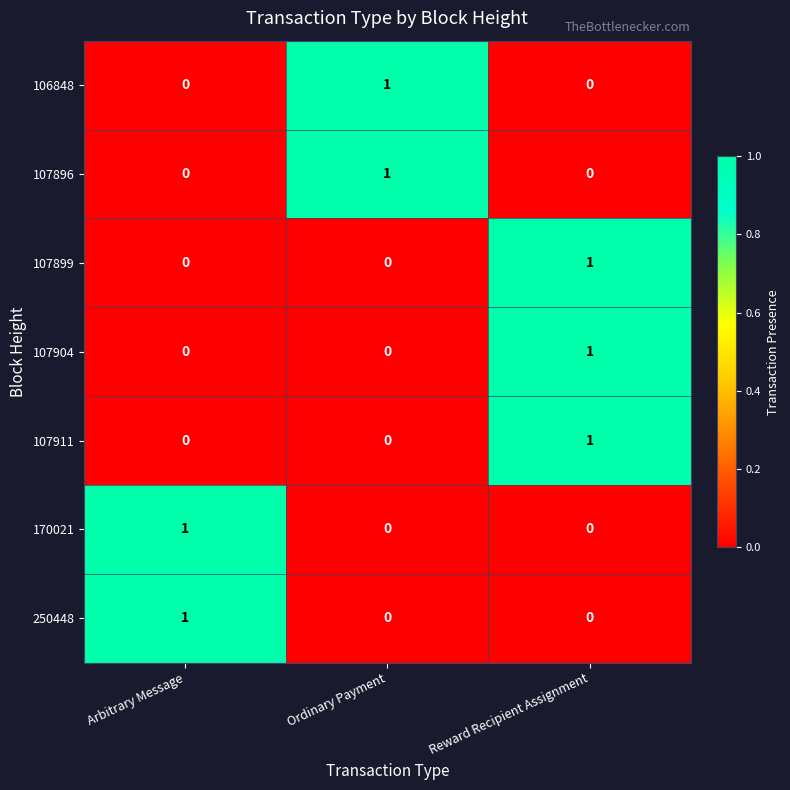

What is the spread (max minus min) of values at Arbitrary Message?

1